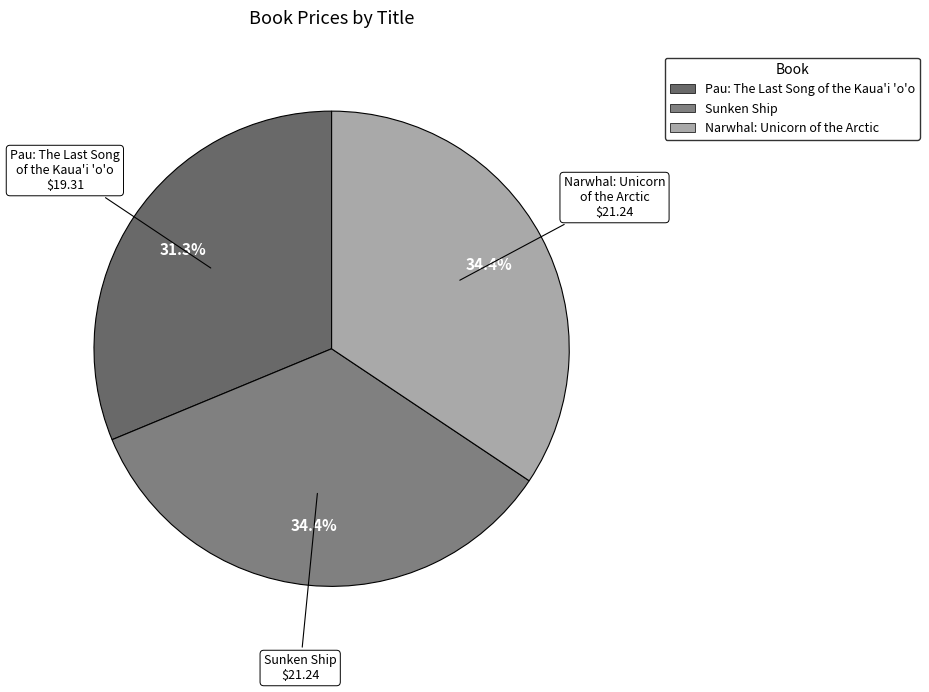

To the nearest percent, what is the average slice percentage?

33%